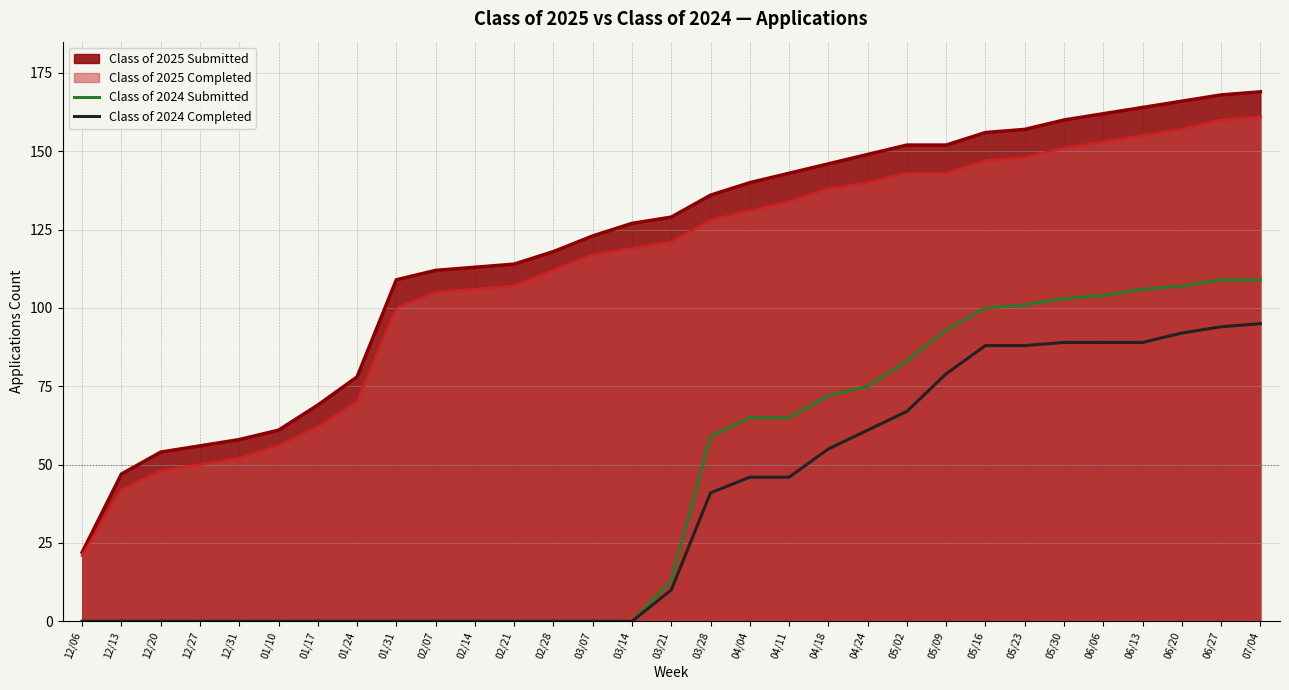

Which series changed the most between 12/27 and 04/18?

Class of 2025 Submitted